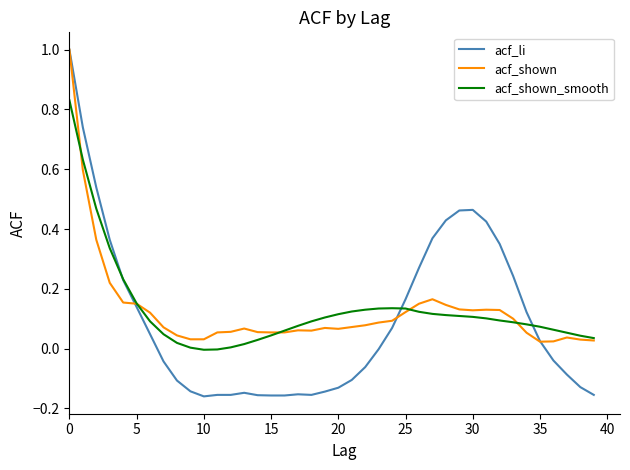

Which series has the widest spread of values?

acf_li